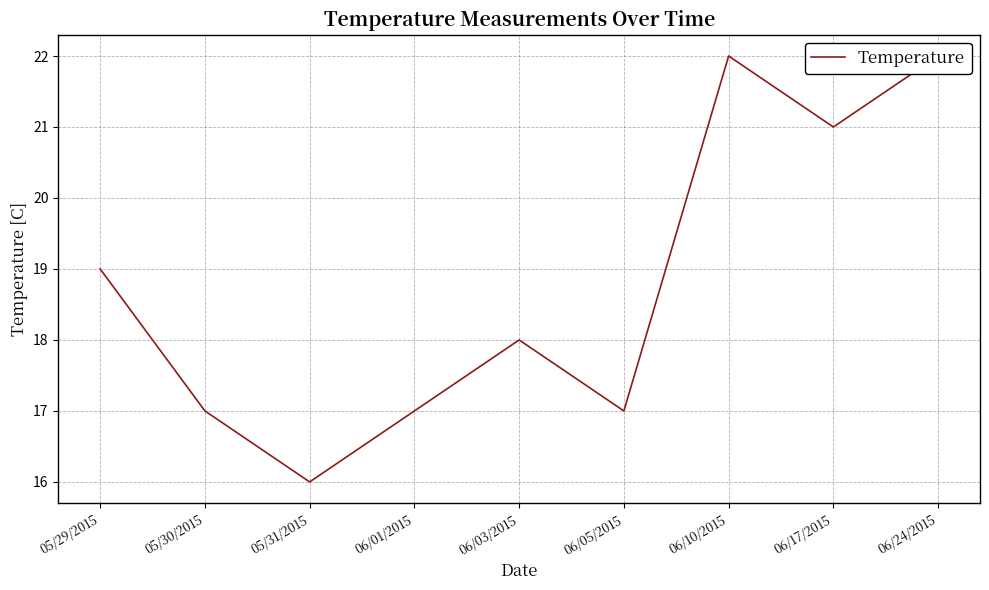

True or false: the data has more than 0 interior local peaks.

True